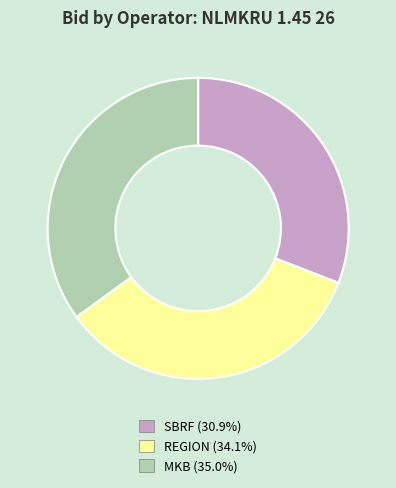

Between SBRF and REGION, which is larger?

REGION